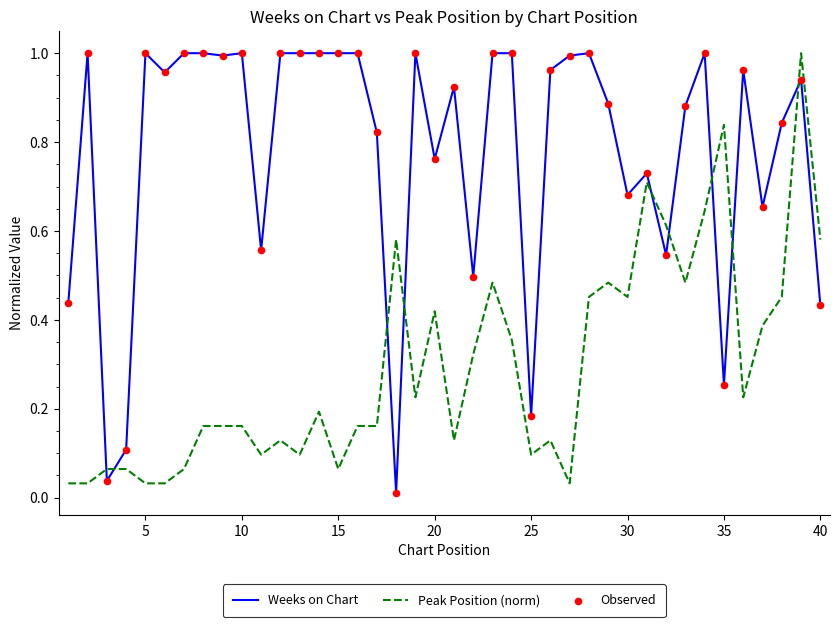

Rank the series by their average value, from highest to lowest.

Weeks on Chart, Peak Position (norm)